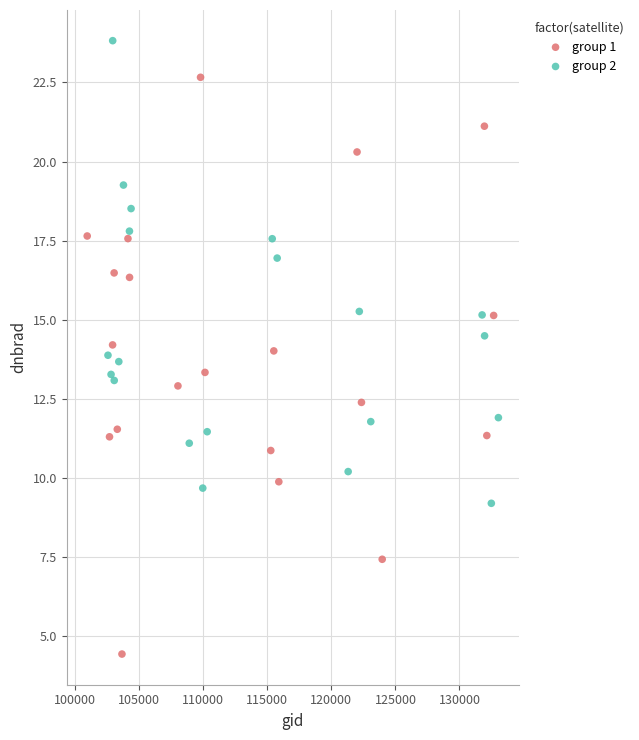

What are all the series names shown in the legend?

group 1, group 2